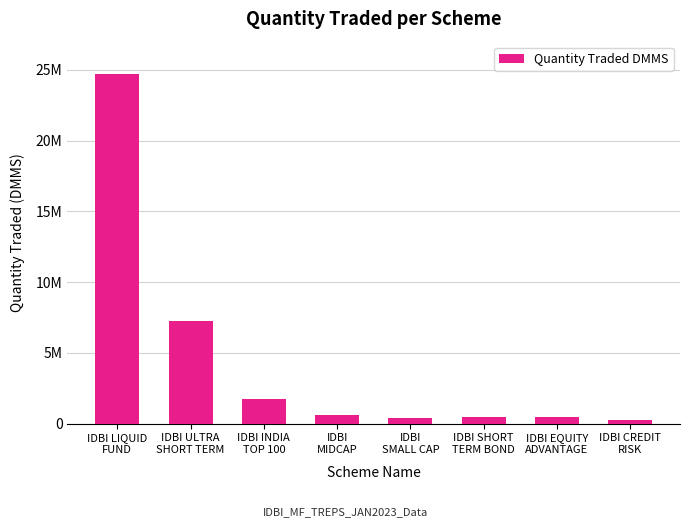

What is the label of the 8th bar from the right?

IDBI LIQUID
FUND